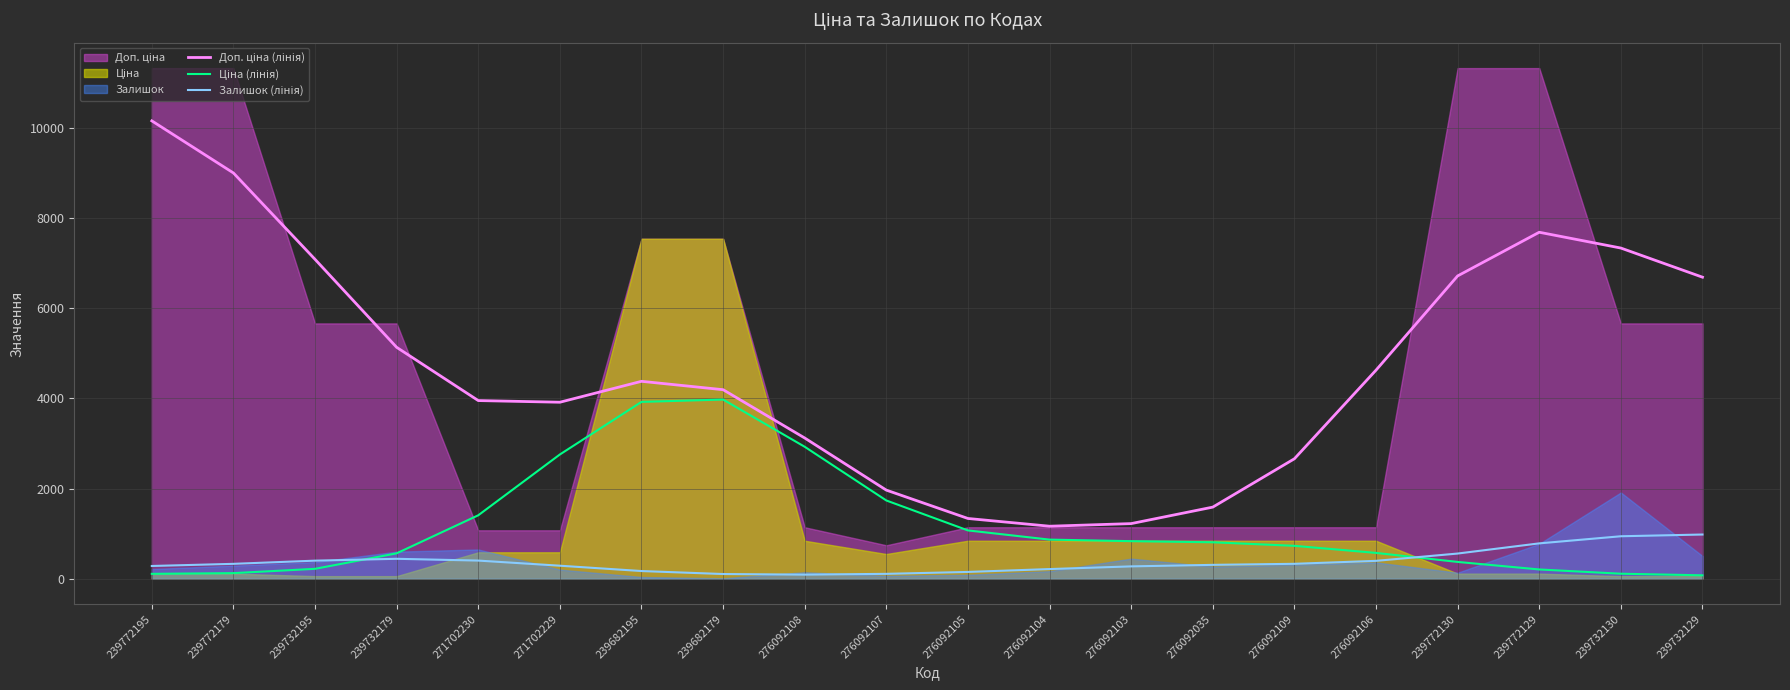

True or false: Доп. ціна (лінія) has more than 2 points higher than both neighbors.

False